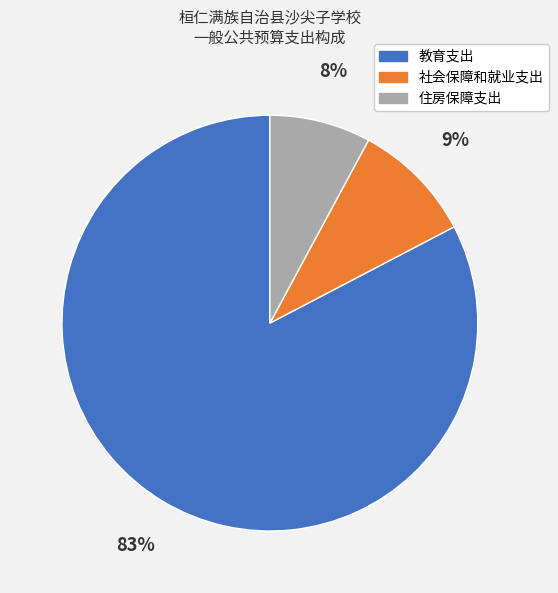

Count the number of slices in the pie.

3